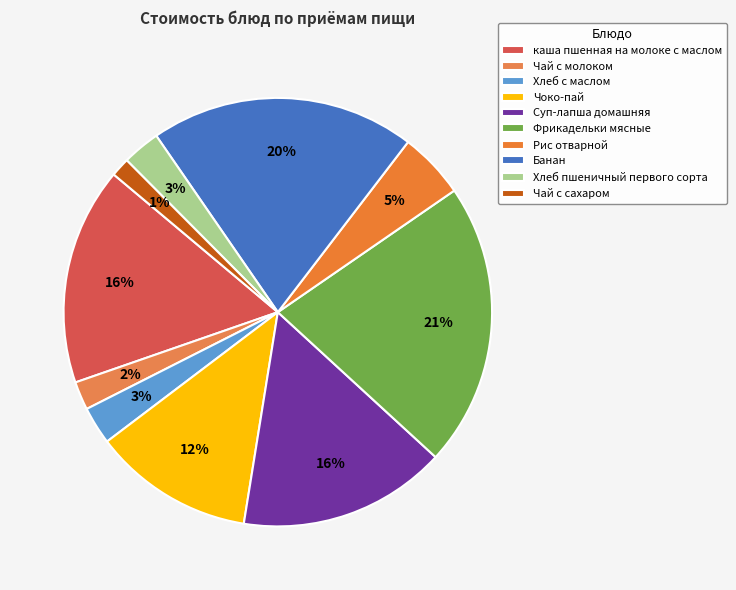

How many slices are in this pie chart?

10